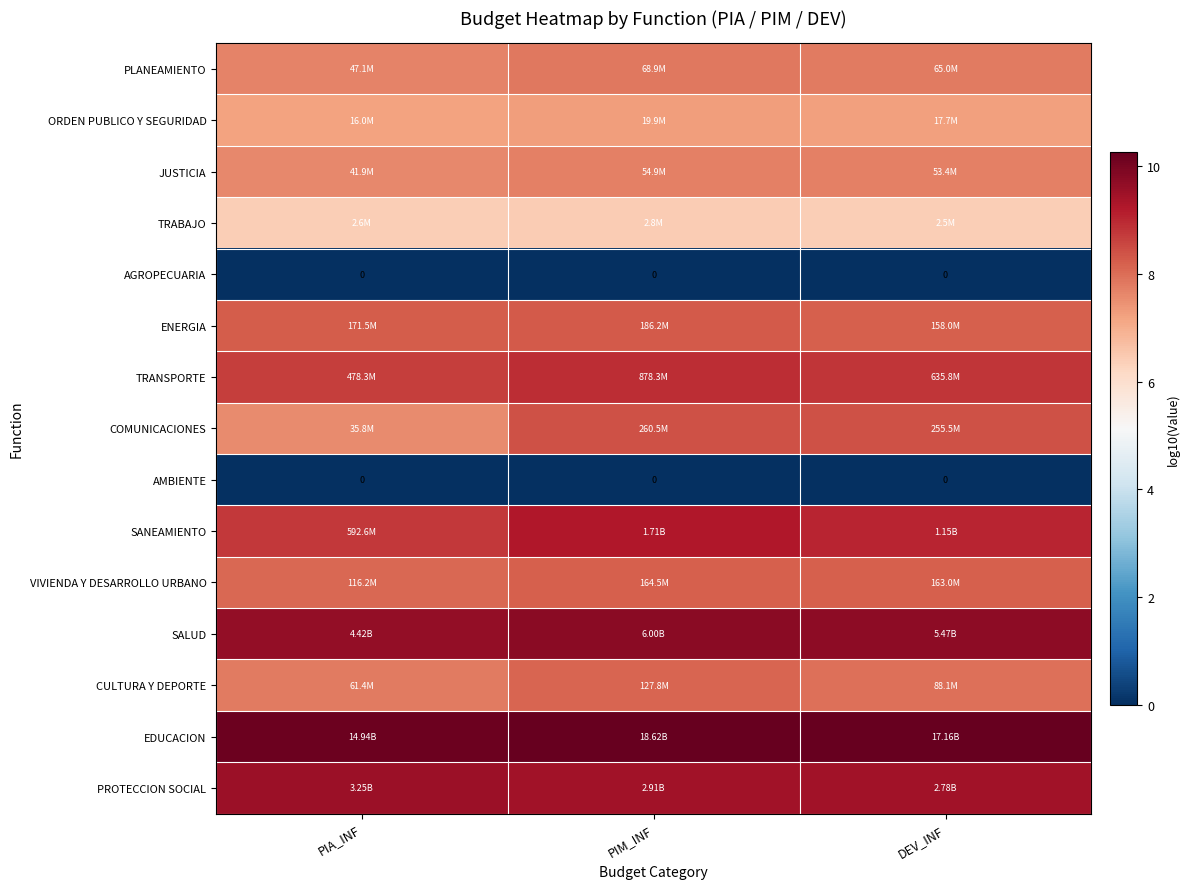

What is the maximum value shown in the chart?

10.3